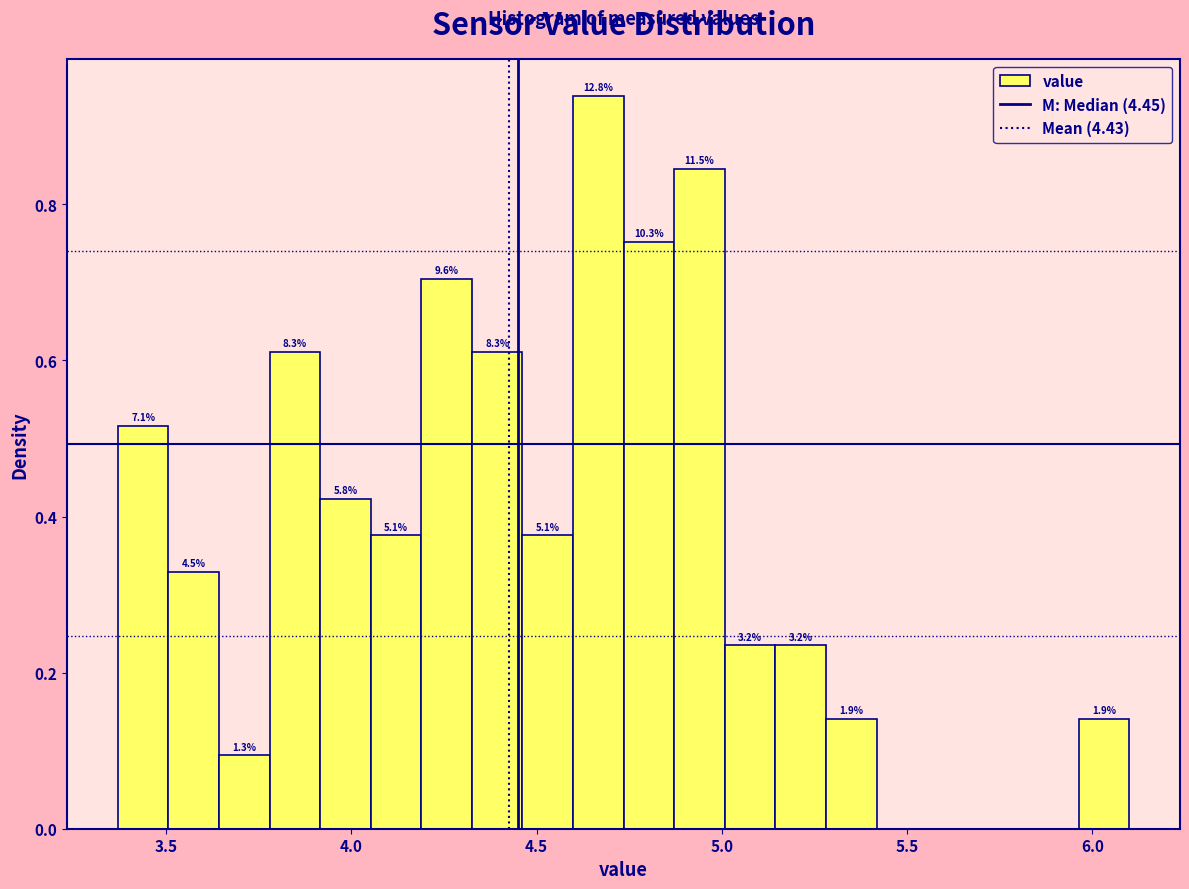

Around what value on the x-axis is the tallest bar? Give the approximate position of its centre, as read against the axis.

4.65